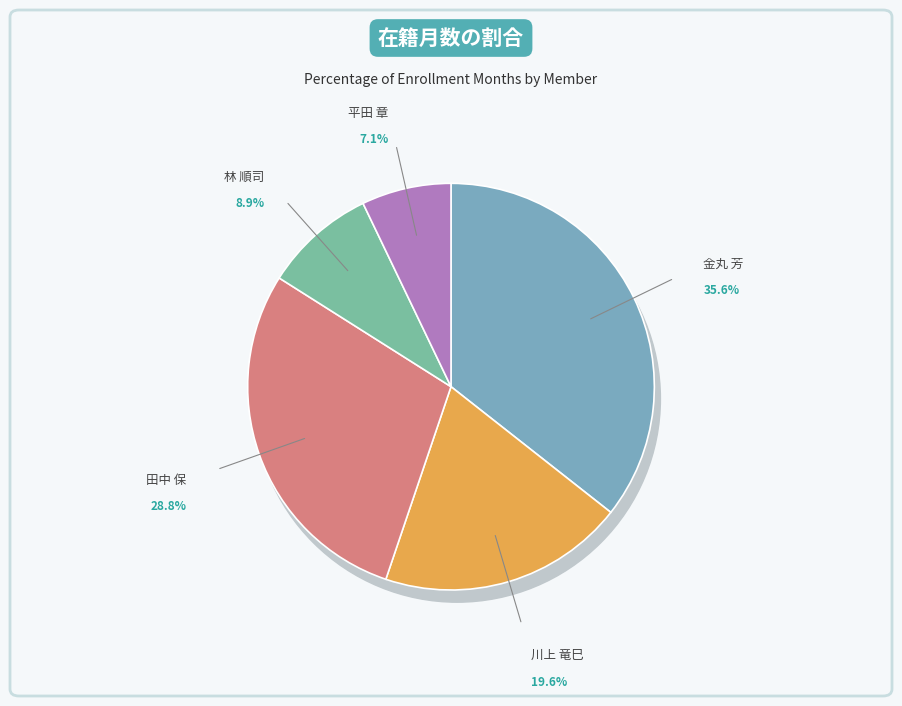

Rank the categories by value from lowest to highest.

平田 章, 林 順司, 川上 竜巳, 田中 保, 金丸 芳